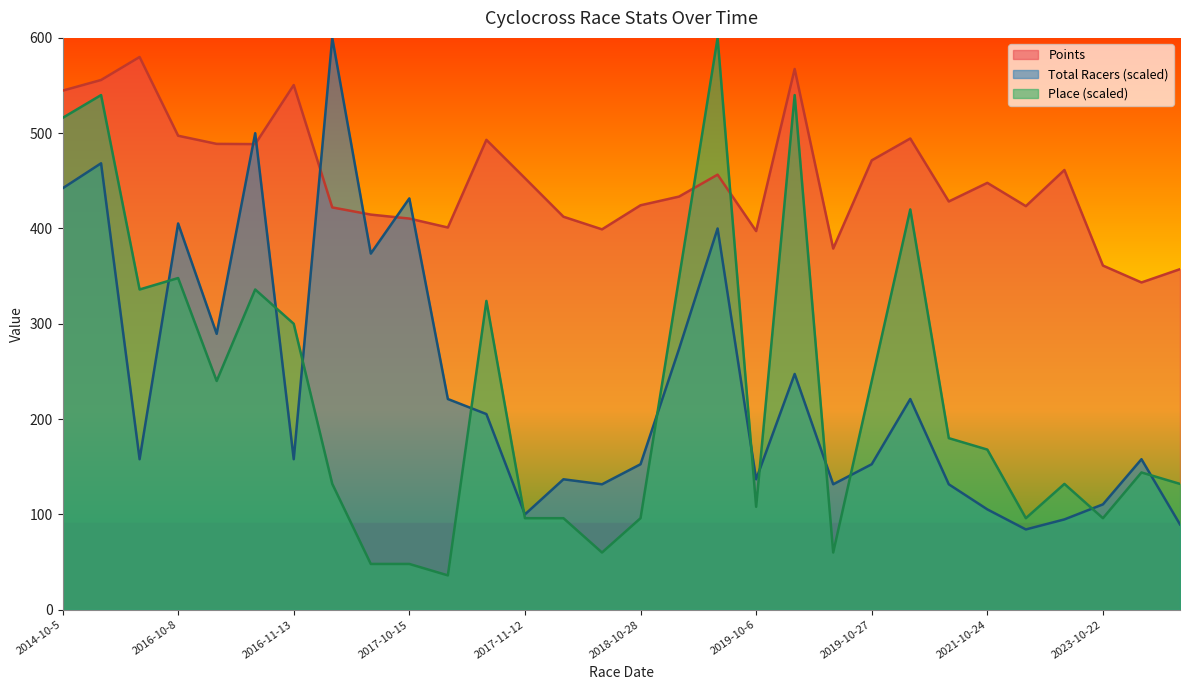

Which series has the widest spread of values?

Place (scaled)